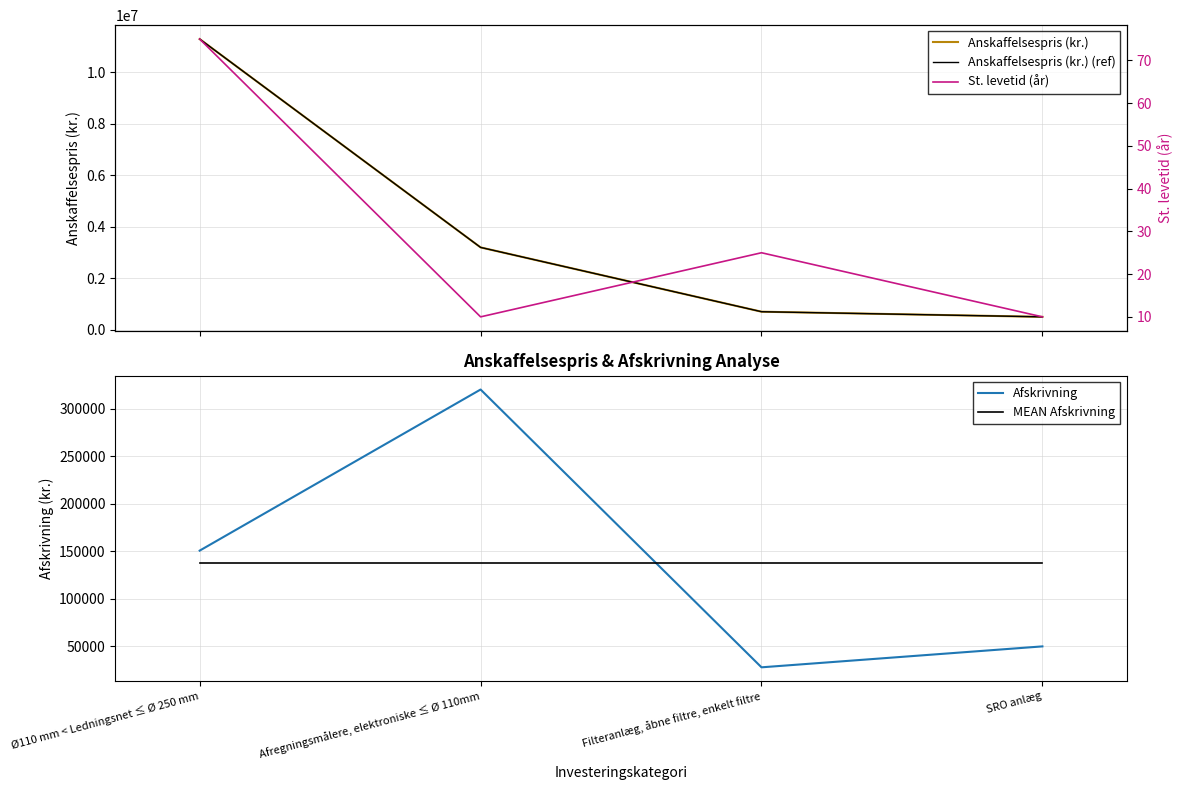

Which series changed the most between Ø110 mm < Ledningsnet ≤ Ø 250 mm and Afregningsmålere, elektroniske ≤ Ø 110mm?

Anskaffelsespris (kr.)